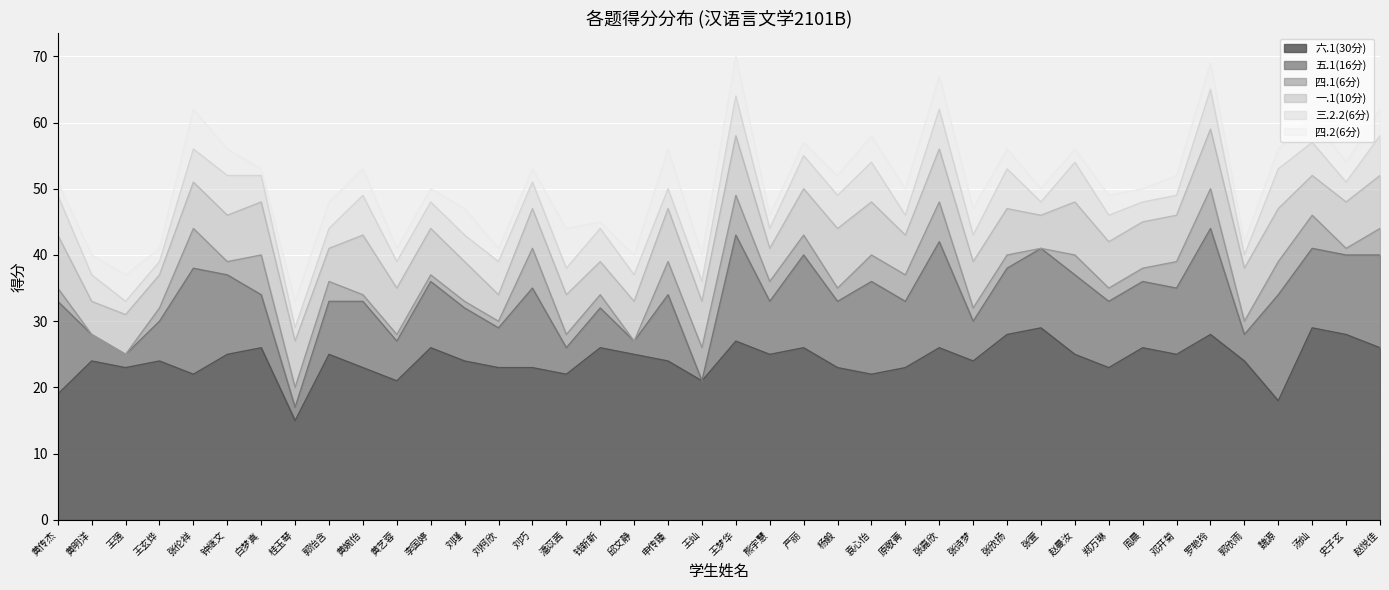

How many values in the 四.2(6分) series exceed 3?

18